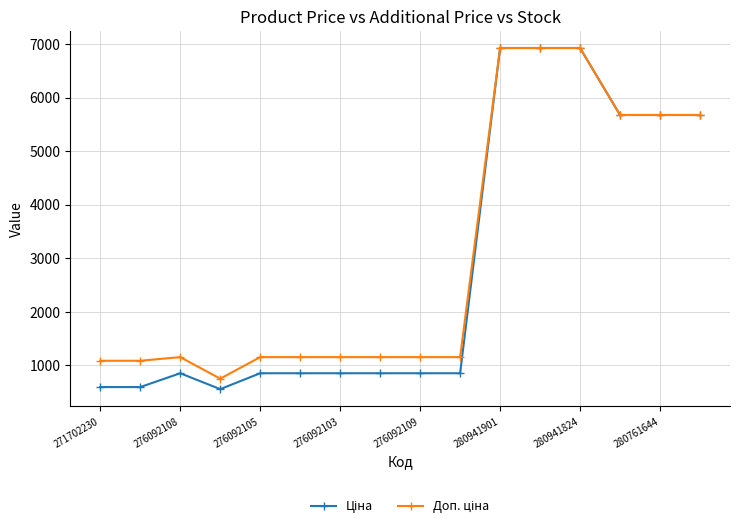

At how many categories does at least one series exceed 6596?

3